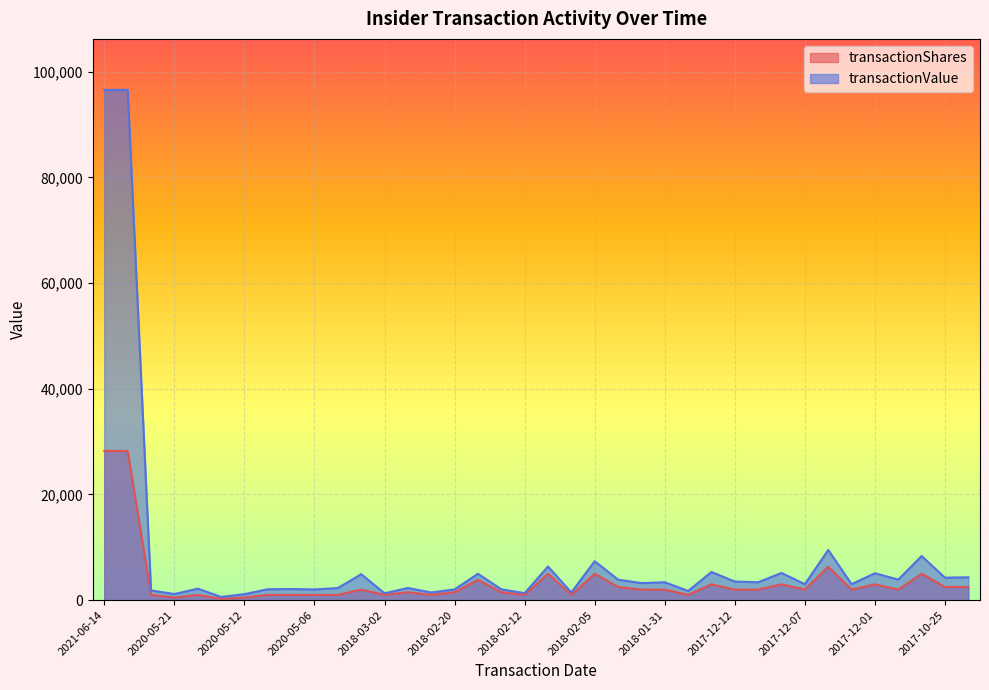

What is the sum of the transactionShares values at 2020-05-08 and 2018-02-06?

2000